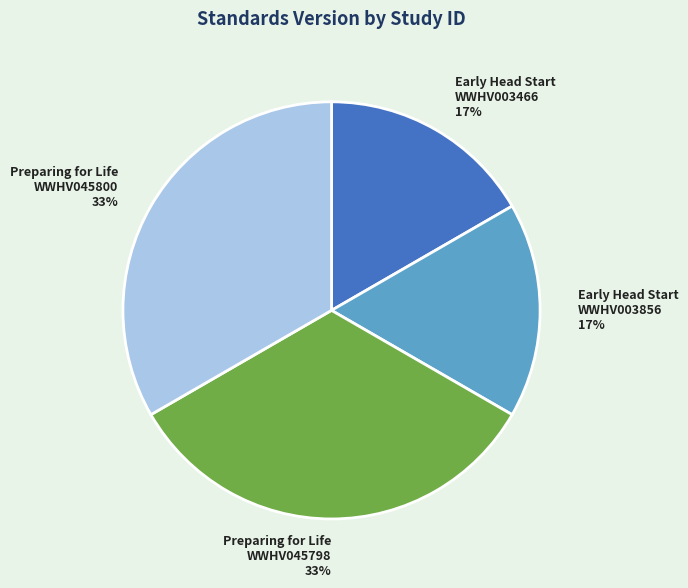

True or false: Preparing for Life WWHV045800 accounts for 33% of the total.

True